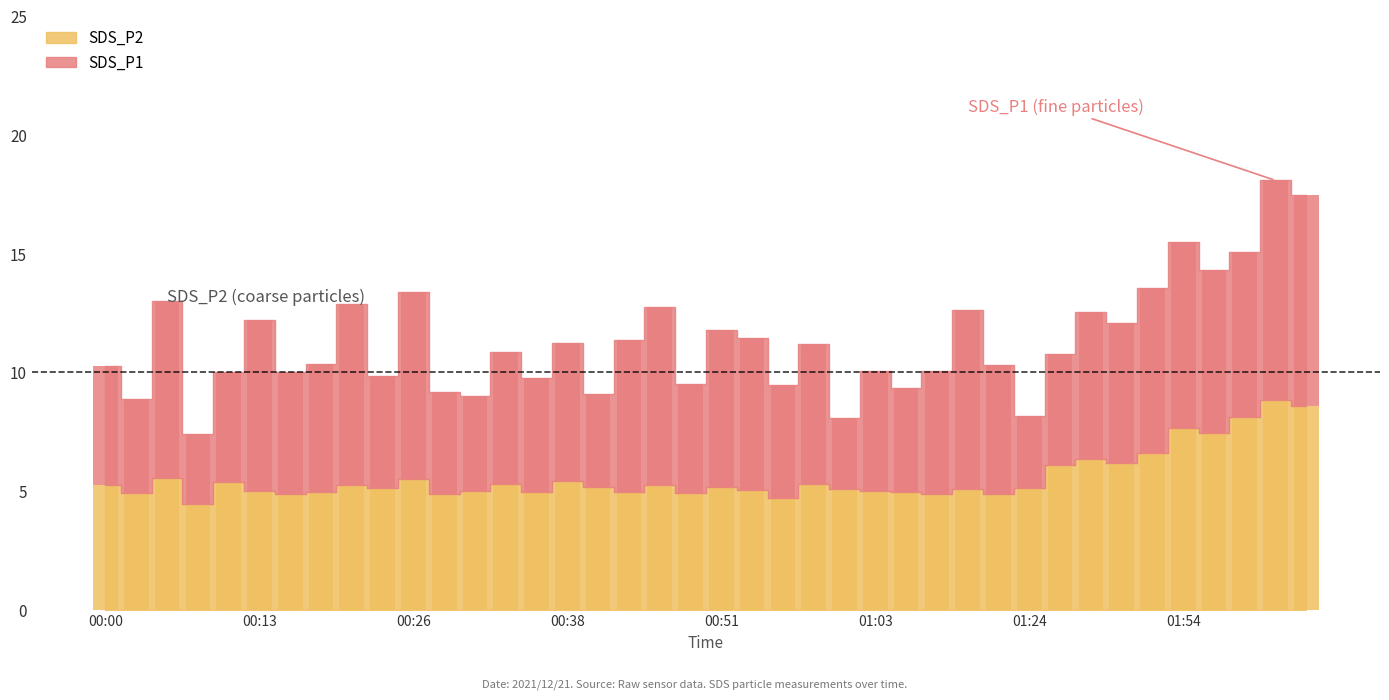

Reading right to left, extract all data points from this chart.

8.6	8.8	8.1	7.5	7.7	6.6	6.2	6.3	6.1	5.1	4.9	5.1	4.9	5.0	5.0	5.1	5.3	4.7	5.0	5.2	4.9	5.3	5.0	5.2	5.5	5.0	5.3	5.0	4.9	5.5	5.2	5.3	5.0	4.9	5.0	5.4	4.5	5.6	4.9	5.2